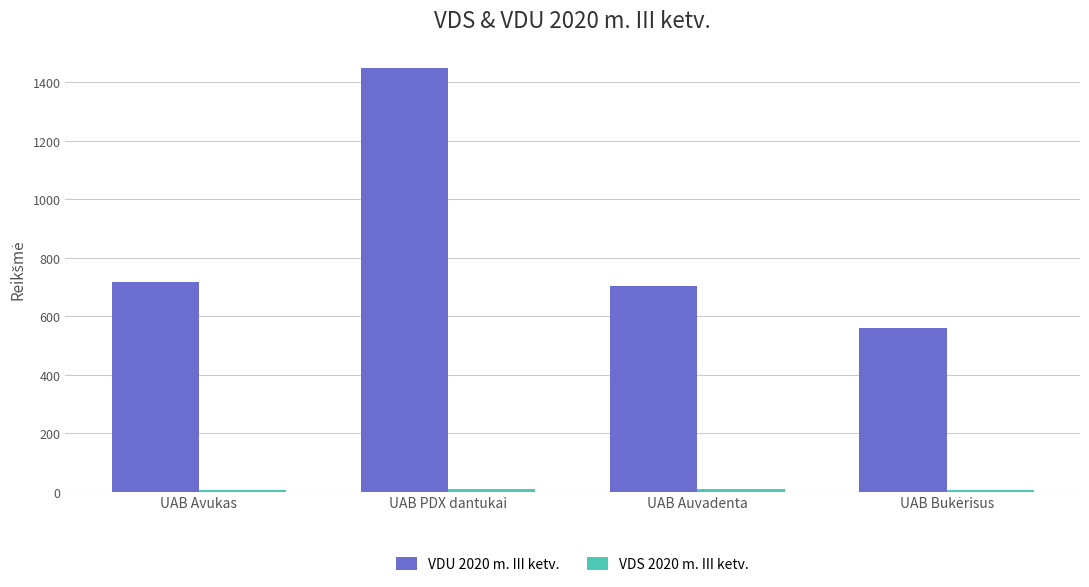

At which category does the chart reach its peak across all series?

UAB PDX dantukai